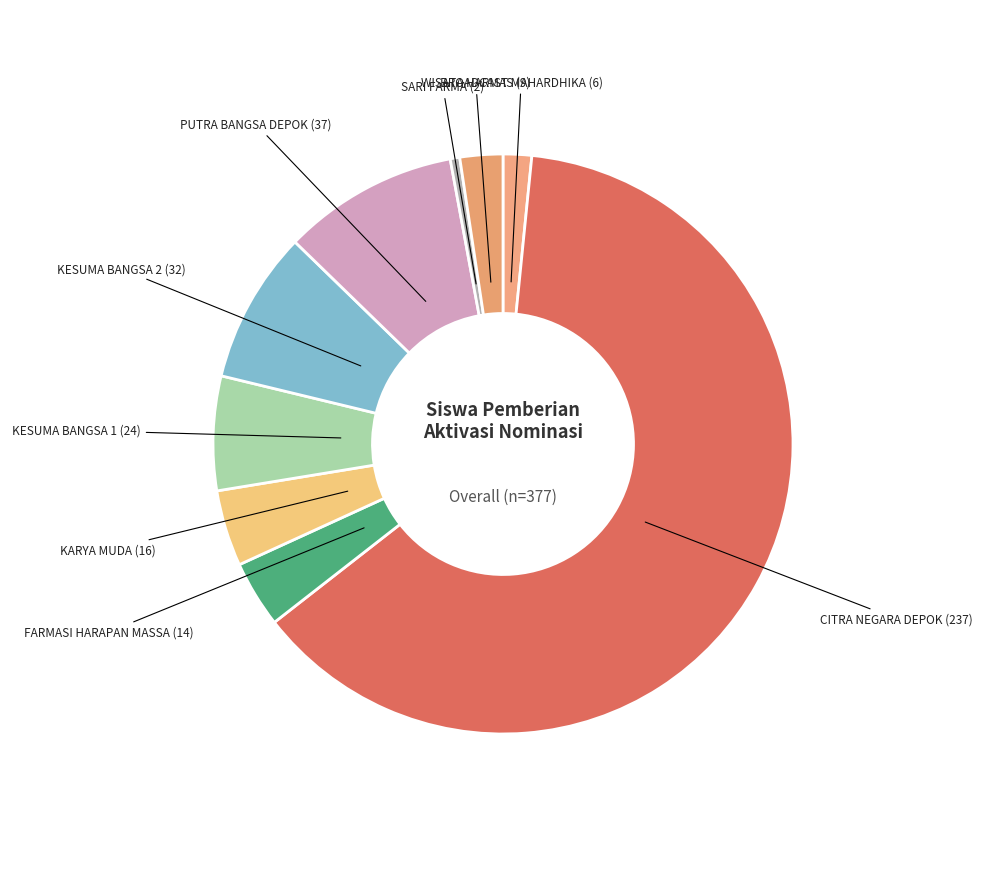

Which category has the biggest portion of the pie?

CITRA NEGARA DEPOK